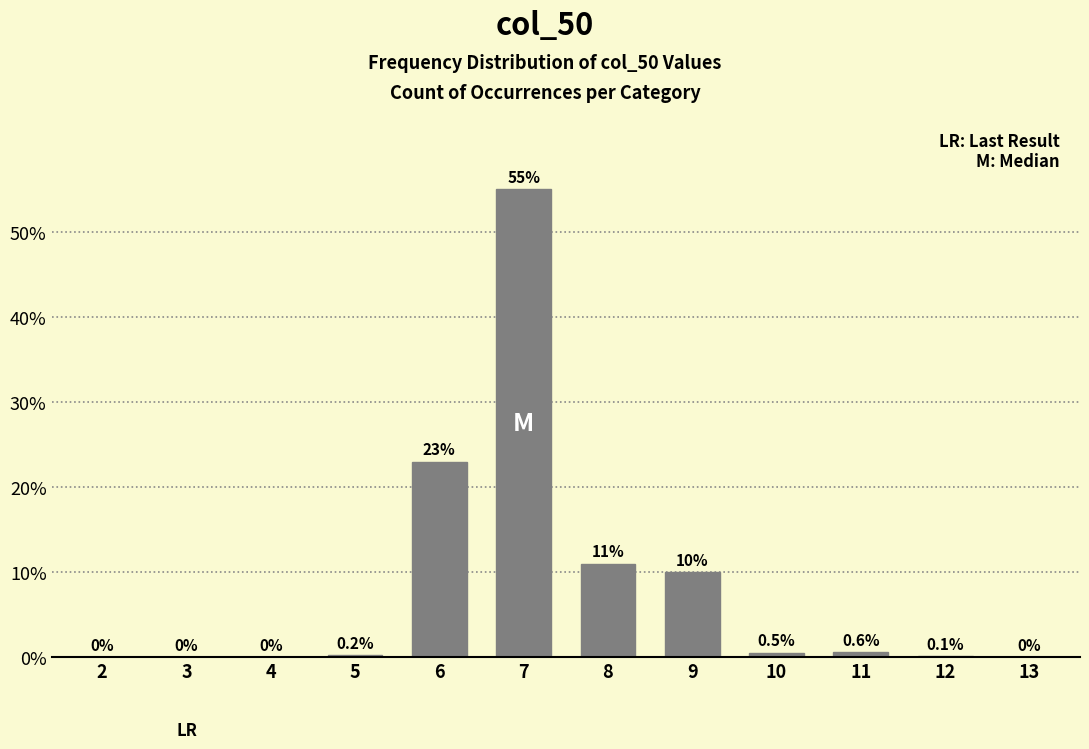

Reading left to right, extract all data points from this chart.

2=0.0	3=0.0	4=0.0	5=0.2	6=23.0	7=55.0	8=11.0	9=10.0	10=0.5	11=0.6	12=0.1	13=0.0